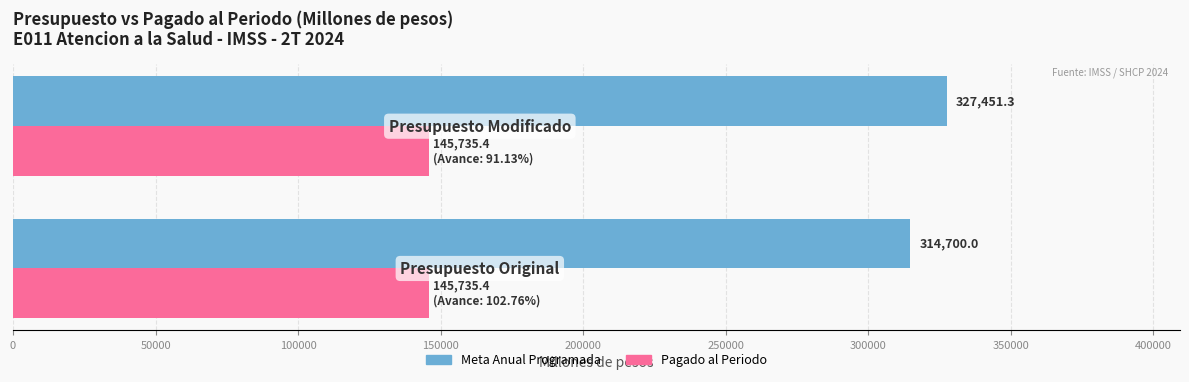

What is the greatest value displayed?

327451.3